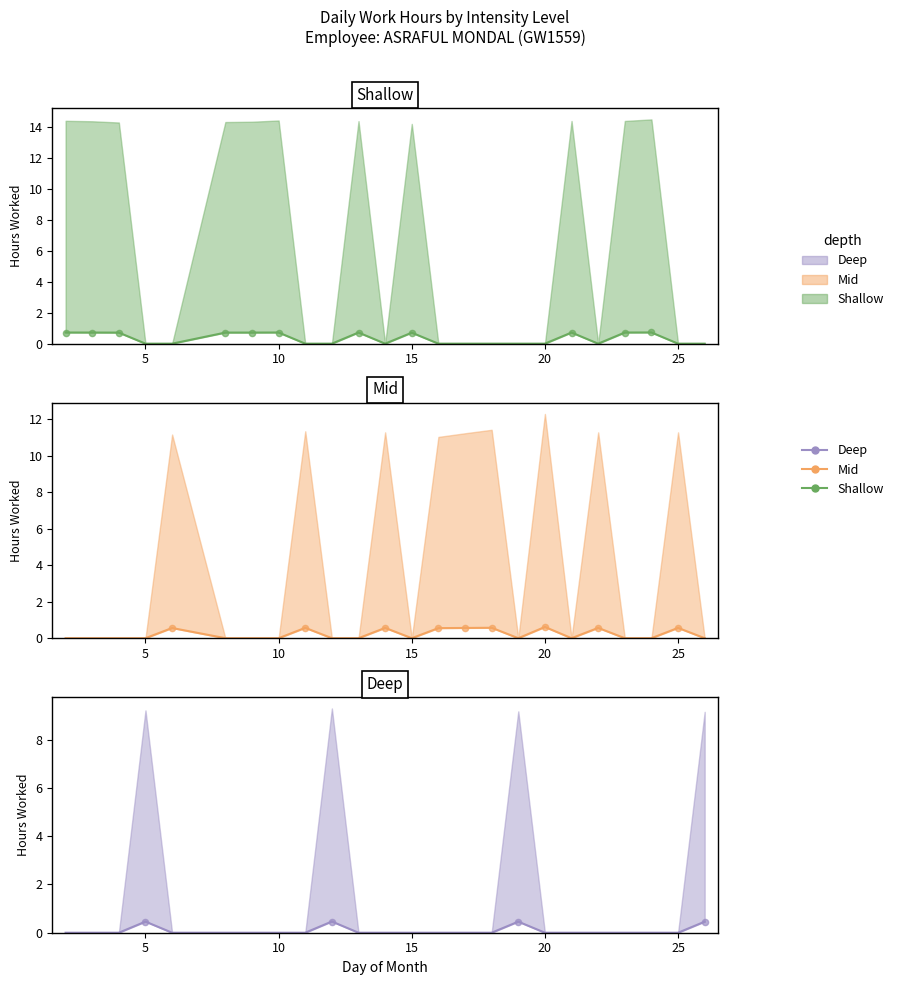

Which series contains the highest Y value?

Shallow trend